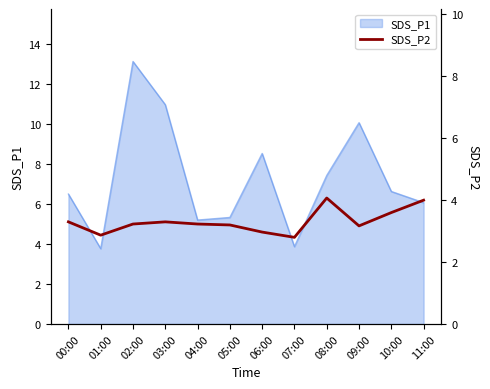

The SDS_P1 series shows 15.4 at 09:00. True or false?

False